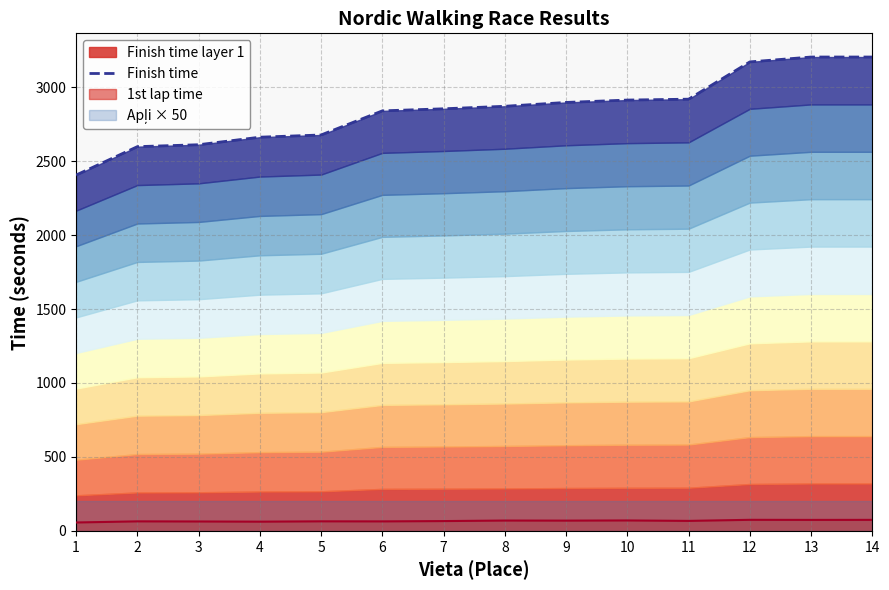

Reading left to right, extract all data points from this chart.

2406	2598	2611	2662	2677	2840	2854	2871	2897	2913	2919	3171	3204	3204